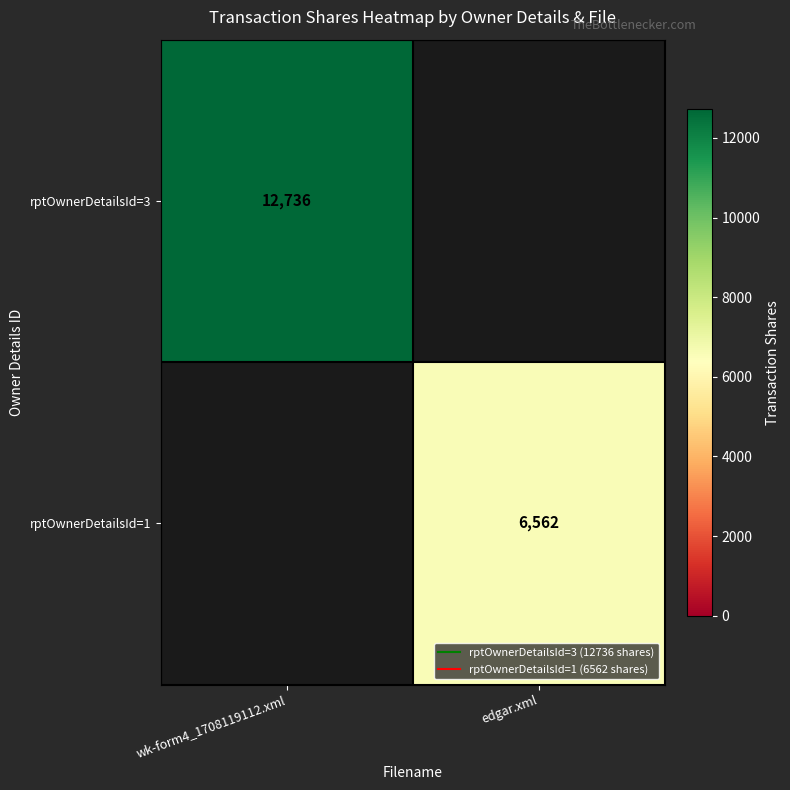

What is the sum of the rptOwnerDetailsId=1 values at edgar.xml and wk-form4_1708119112.xml?

6562